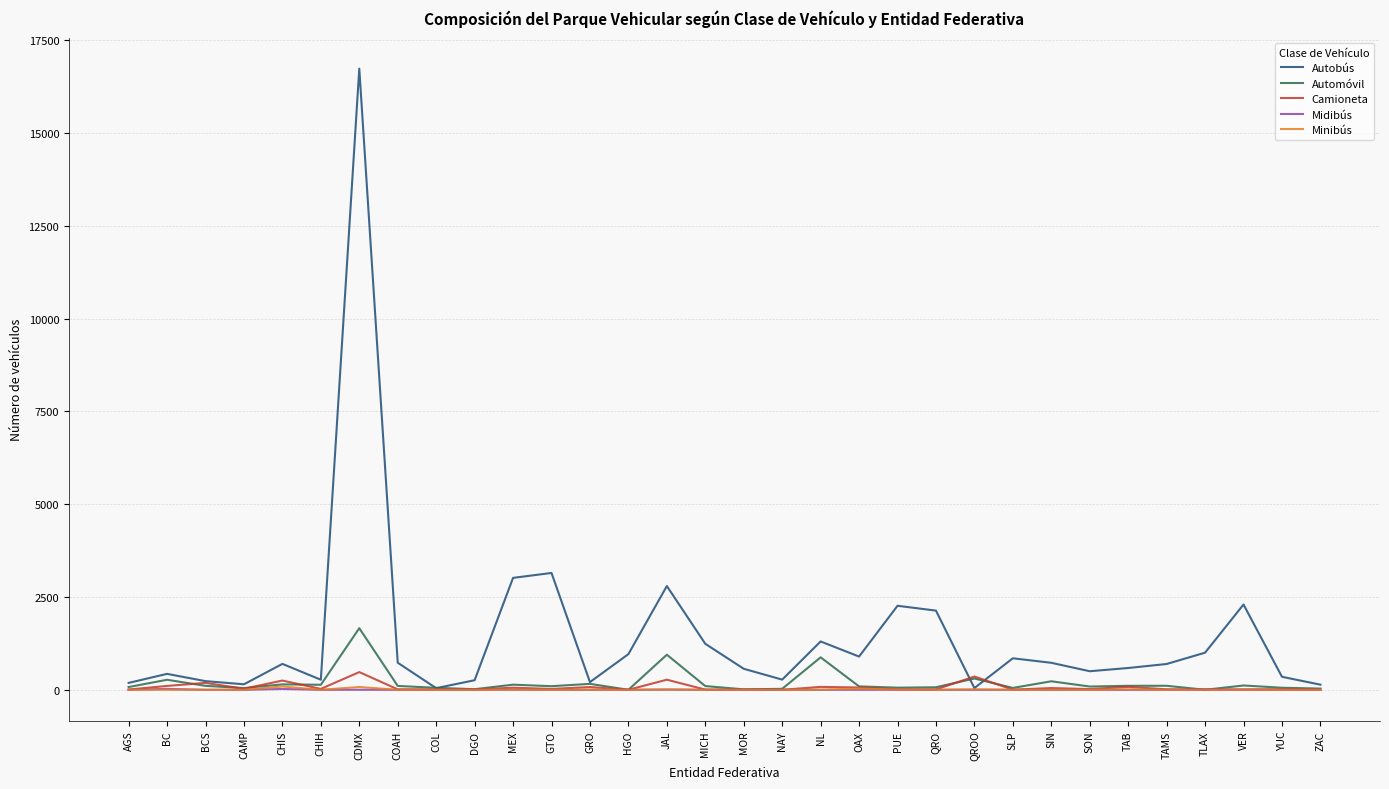

Which series has the largest total across all categories?

Autobús